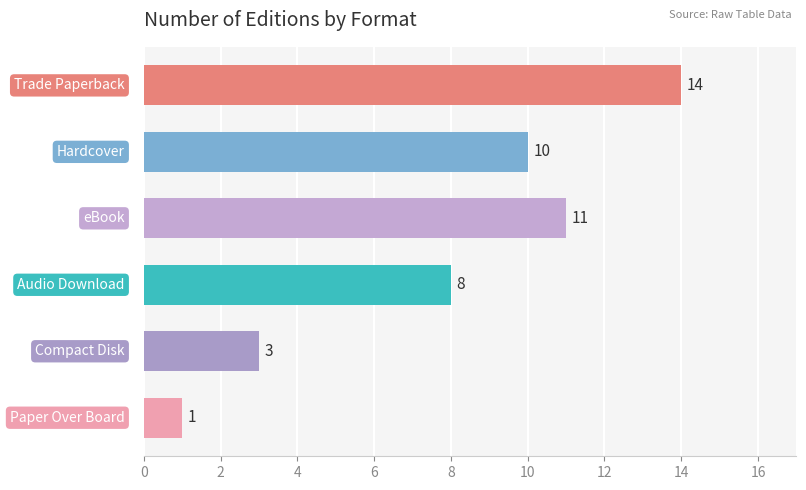

What is the sum of all values?

47